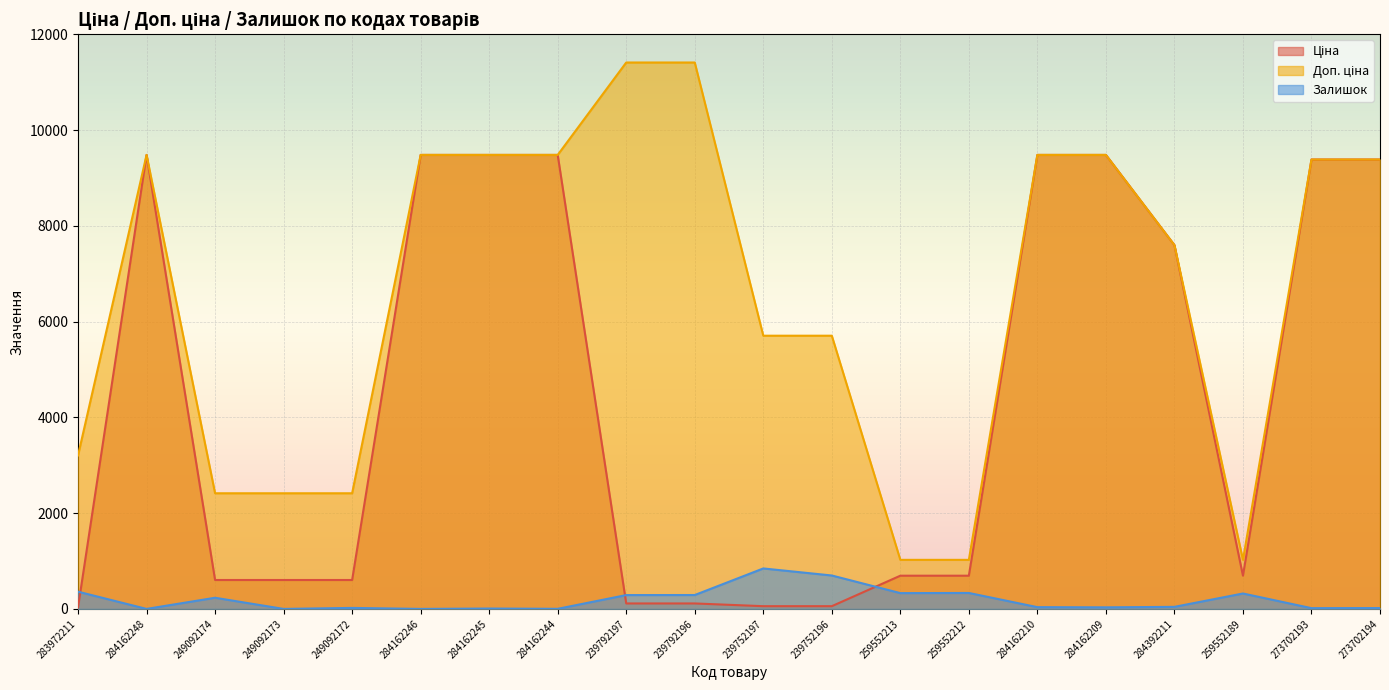

What is the difference between the highest and lowest values at 259552213?

694.6